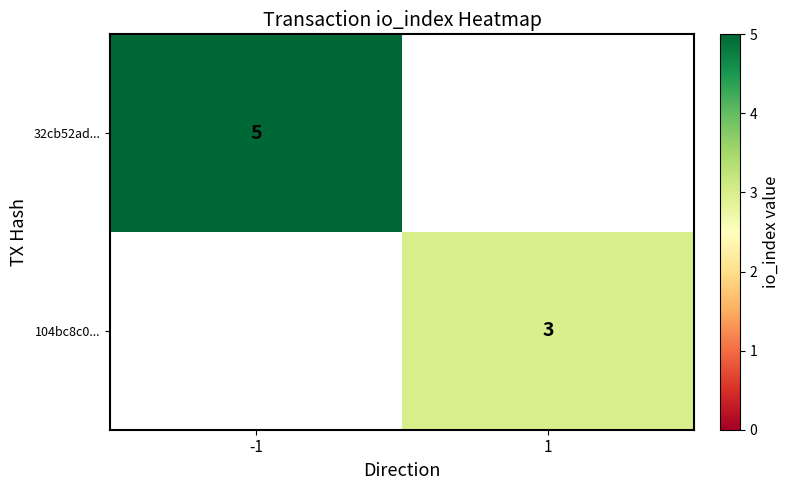

Is it true that 32cb52ad... equals 8 at -1?

False